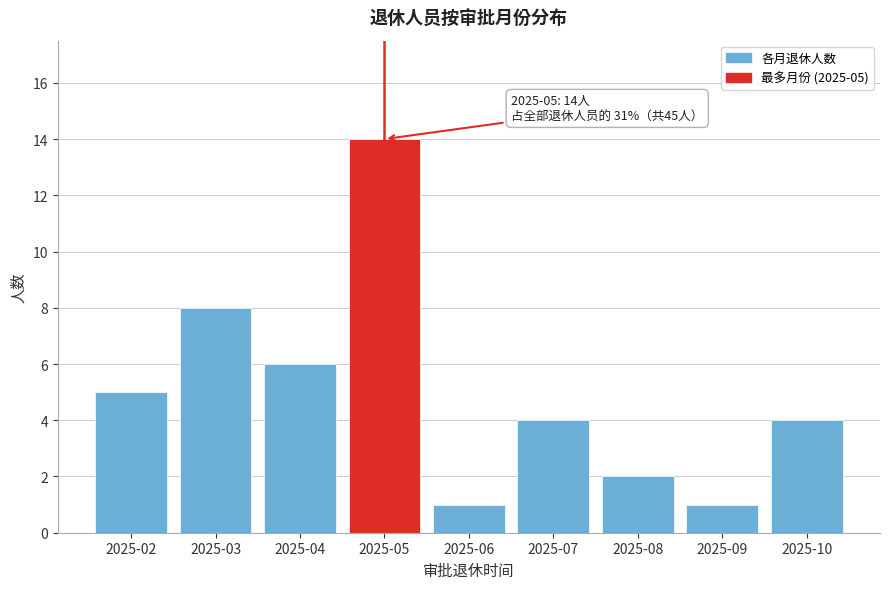

Reading left to right, list all the values displayed in this chart.

5	8	6	14	1	4	2	1	4